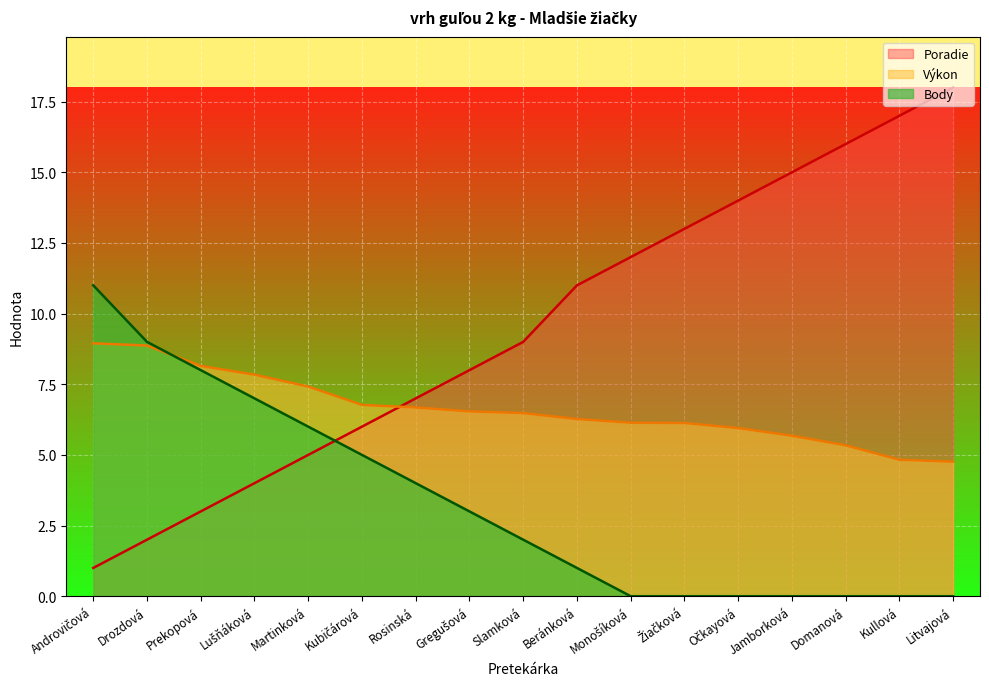

After their last crossing, which series has the higher values: Poradie or Body?

Poradie